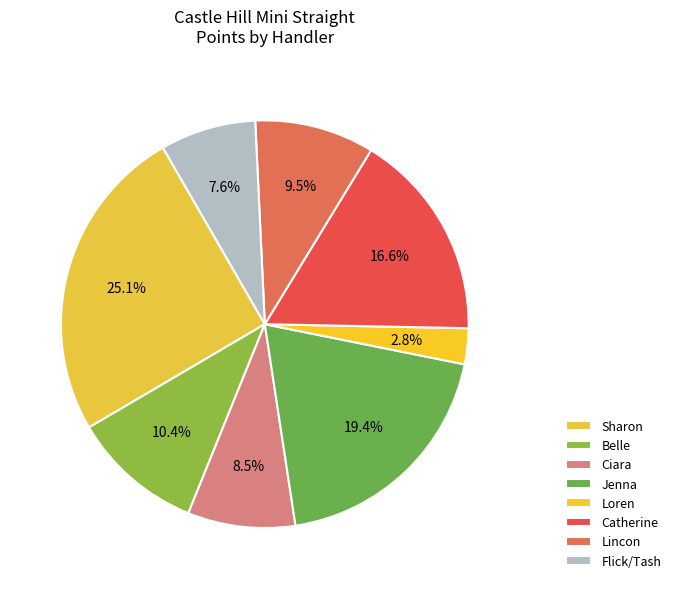

Which category has the smallest portion of the pie?

Loren